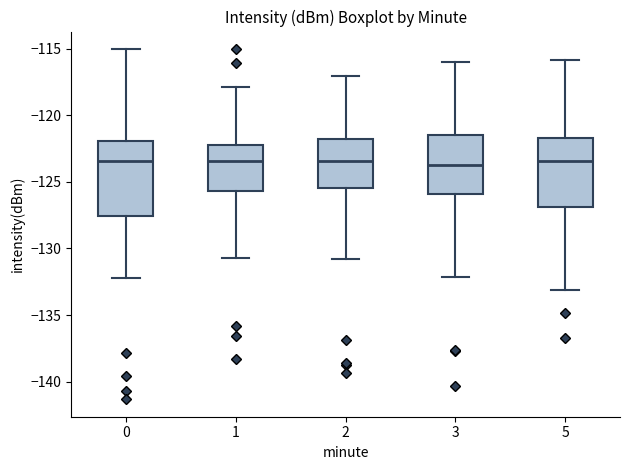

Reading left to right, transcribe this box plot: for each box, give where its median line is, the range the box spans, and where its two whiskers end, as read against the y-axis. The values are not printed on the chart, so give them approximately, as read against the axis.

0: median -123.5, box -127.5 to -122.0, whiskers -132.0 to -115.0
1: median -123.5, box -125.5 to -122.5, whiskers -130.5 to -118.0
2: median -123.5, box -125.5 to -122.0, whiskers -131.0 to -117.0
3: median -123.5, box -126.0 to -121.5, whiskers -132.0 to -116.0
5: median -123.5, box -127.0 to -121.5, whiskers -133.0 to -116.0